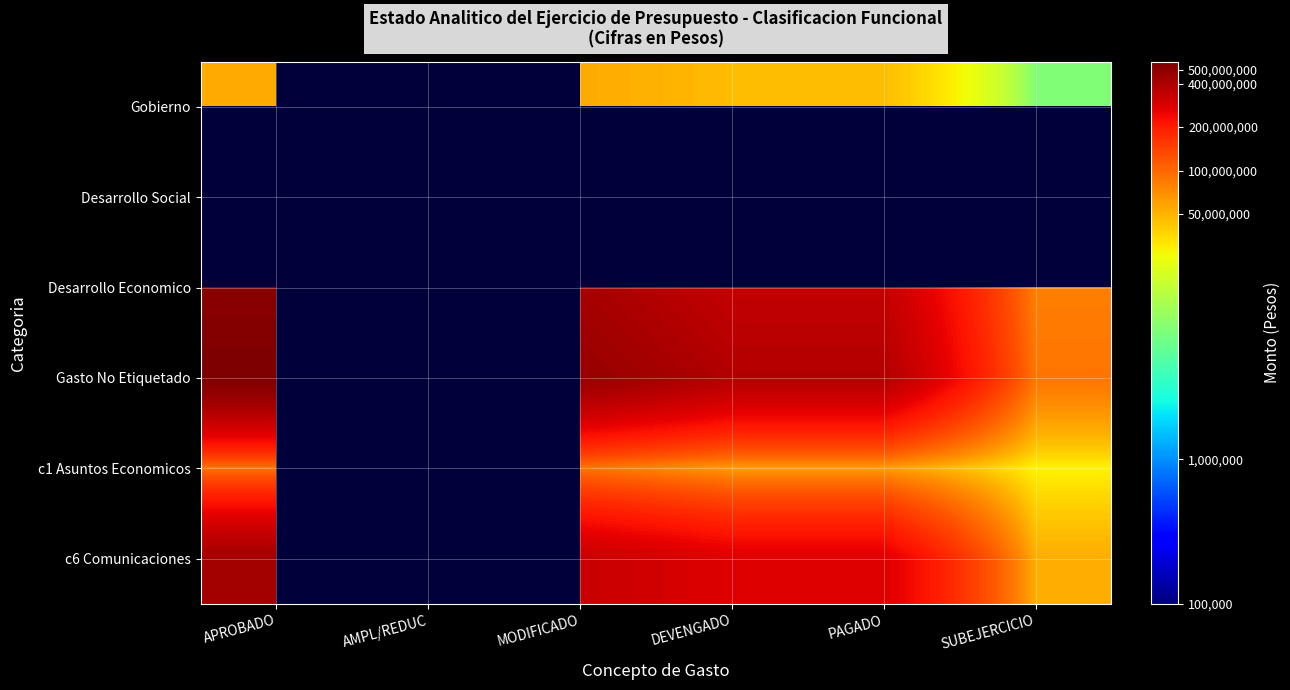

What is the difference between the highest and lowest values at SUBEJERCICIO?

81226111.0